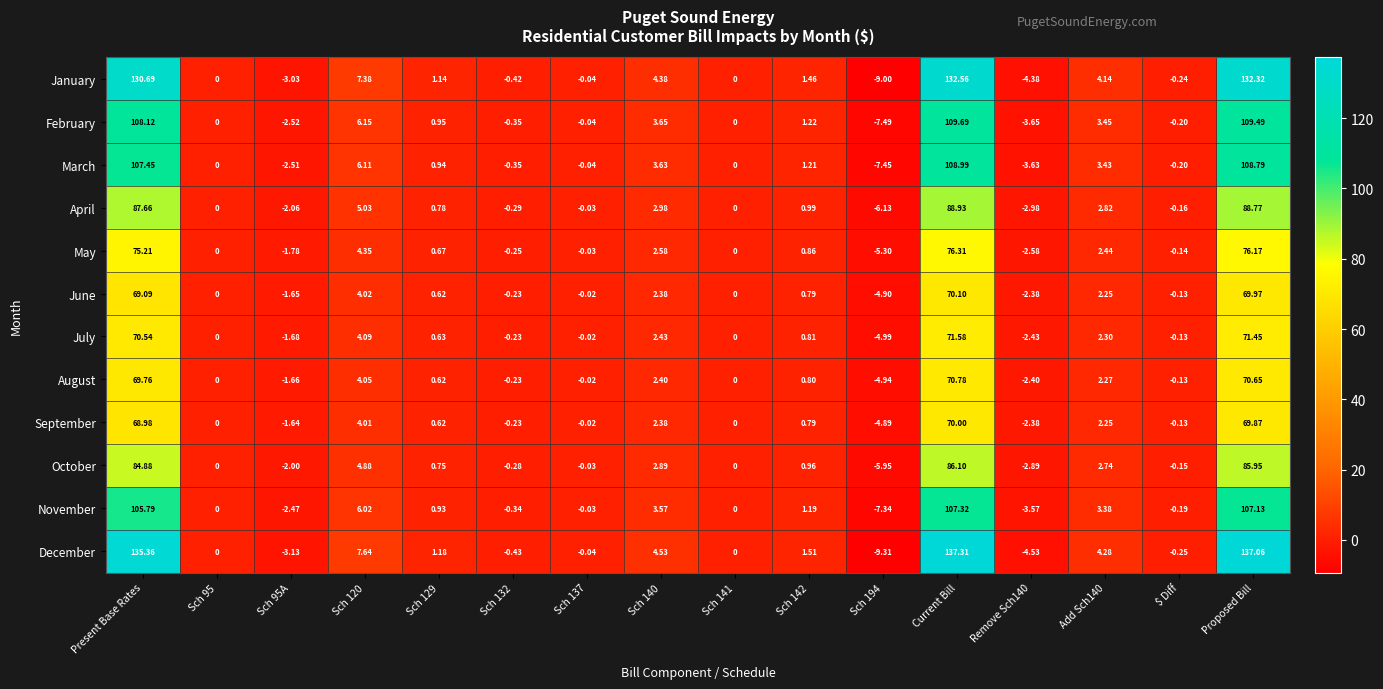

Which series has the largest total across all categories?

December